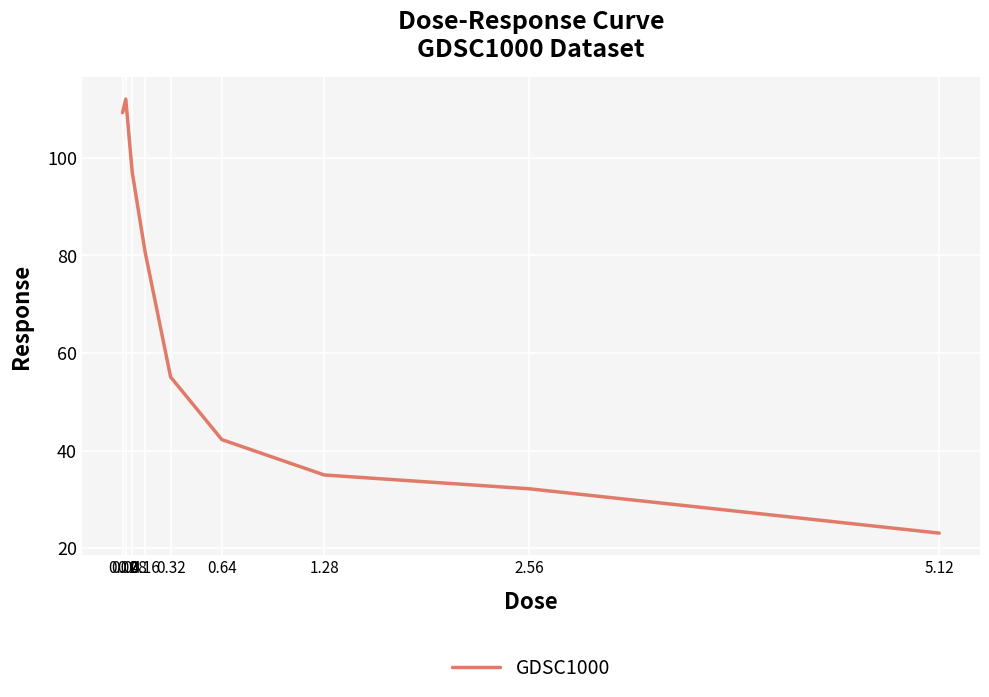

Reading left to right, list all the values displayed in this chart.

109.2	112.0	97.1	80.8	55.1	42.2	35.0	32.2	23.1